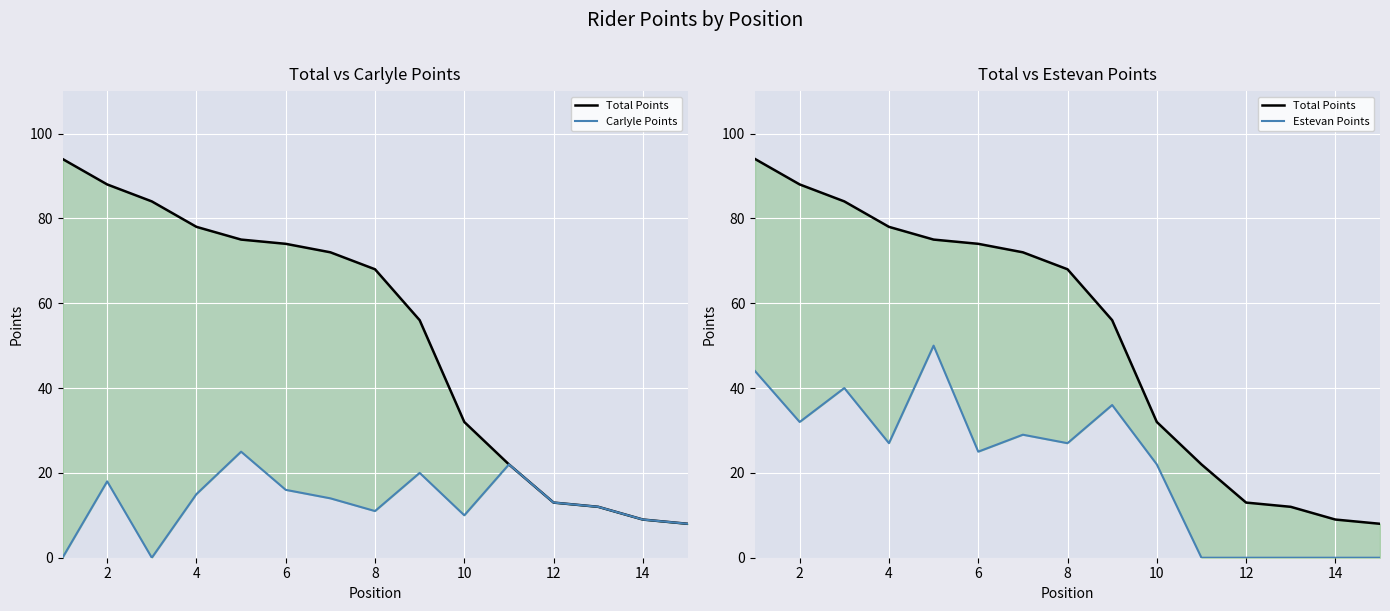

List the series in order of their peak value, highest first.

Total Points, Estevan Points, Carlyle Points